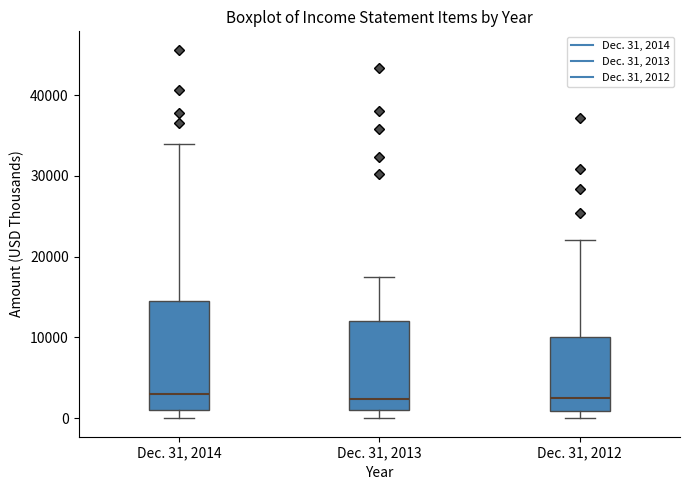

Reading left to right, transcribe this box plot: for each box, give where its median line is, the range the box spans, and where its two whiskers end, as read against the y-axis. The values are not printed on the chart, so give them approximately, as read against the axis.

Dec. 31, 2014: median 3000, box 1000 to 15000, whiskers 0 to 34000
Dec. 31, 2013: median 2000, box 1000 to 12000, whiskers 0 to 18000
Dec. 31, 2012: median 3000, box 1000 to 10000, whiskers 0 to 22000